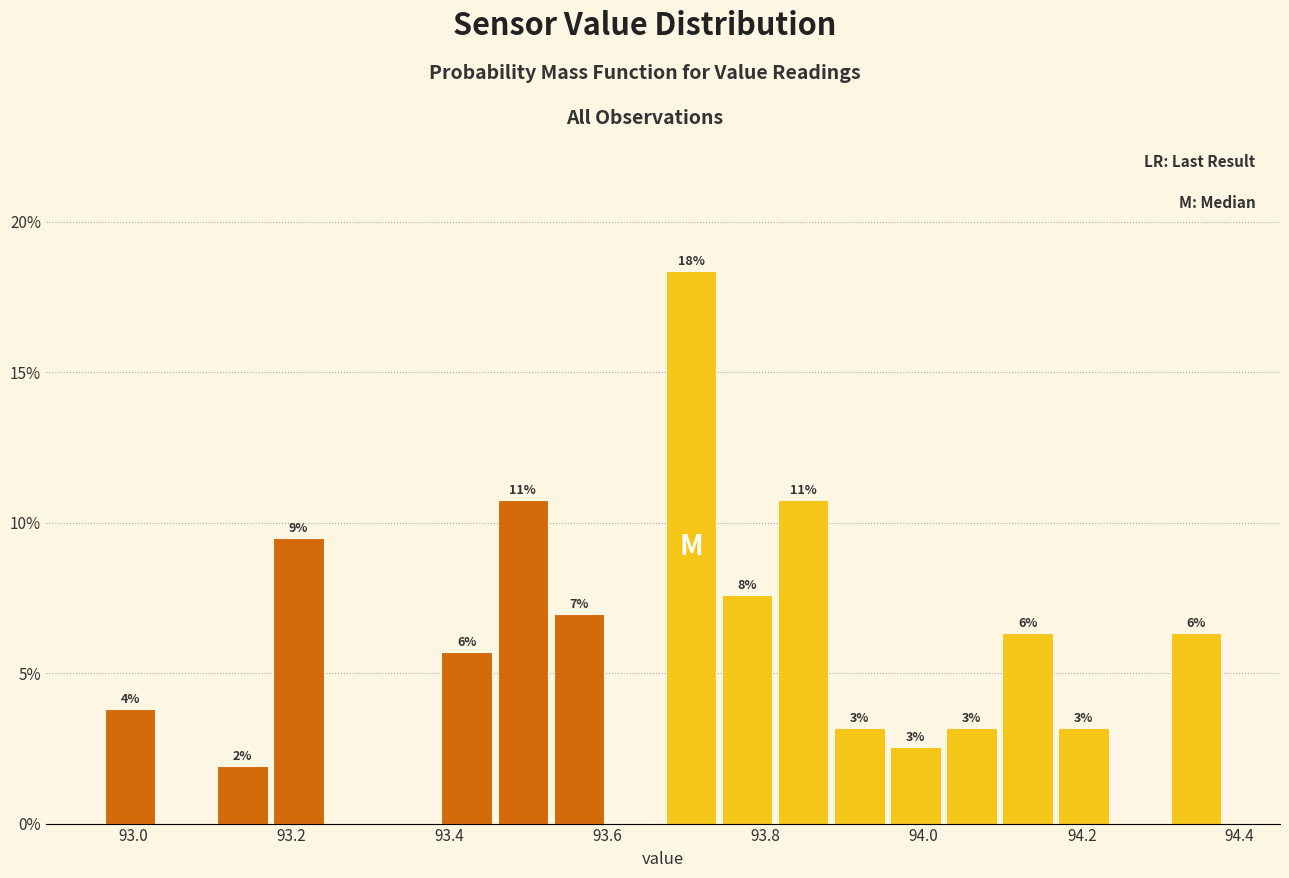

Around what value on the x-axis is the tallest bar? Give the approximate position of its centre, as read against the axis.

93.70